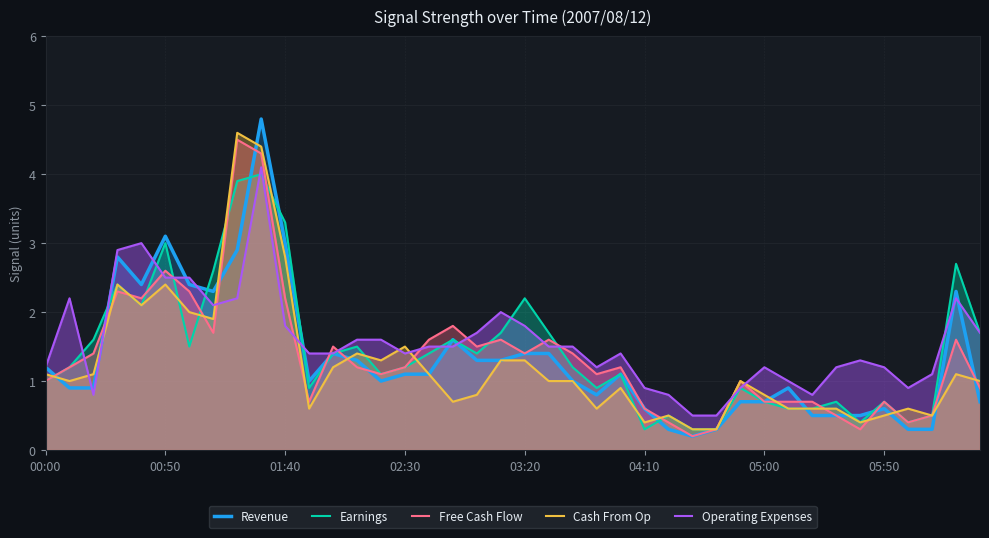

Which series has the widest spread of values?

Revenue